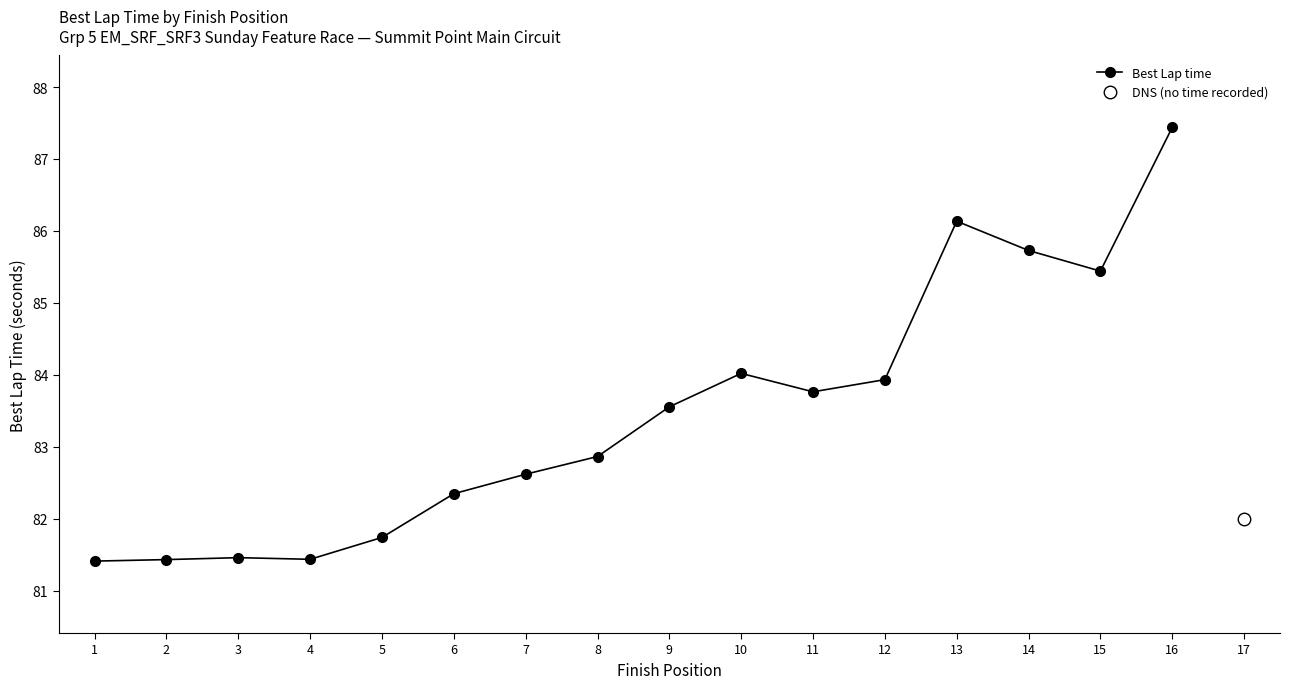

How many interior local valleys (lower than both neighbors) does the data have?

3